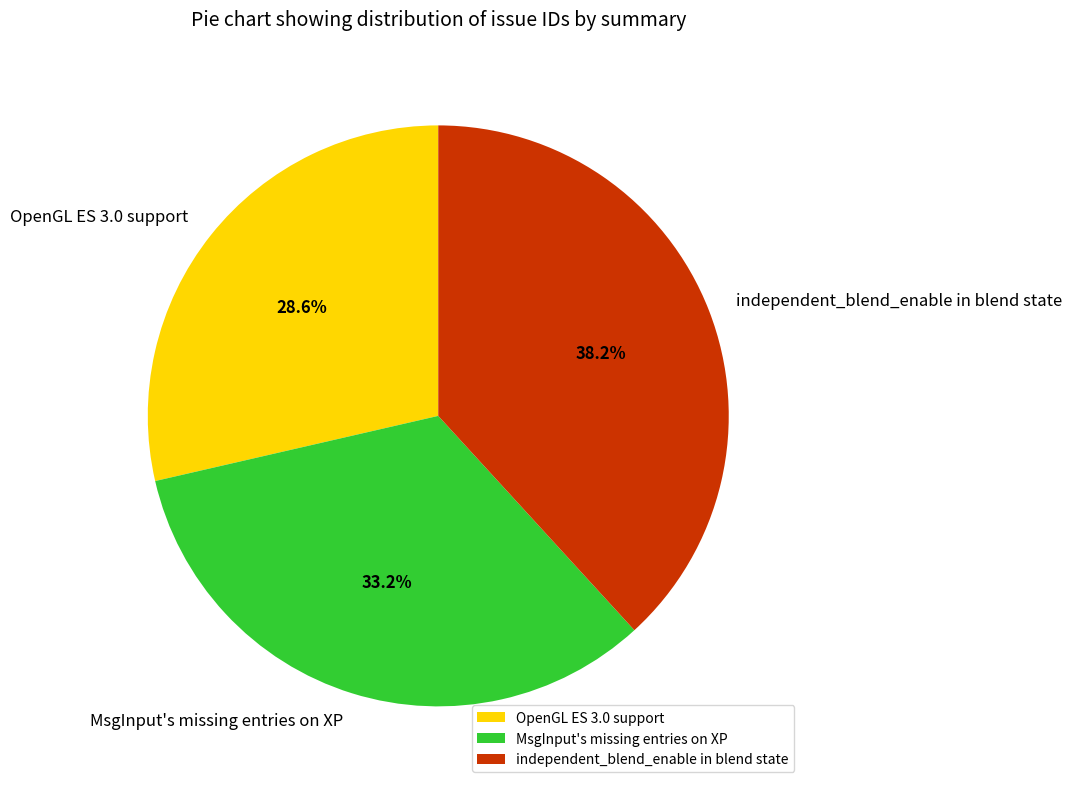

Rank the categories by value from lowest to highest.

OpenGL ES 3.0 support, MsgInput's missing entries on XP, independent_blend_enable in blend state